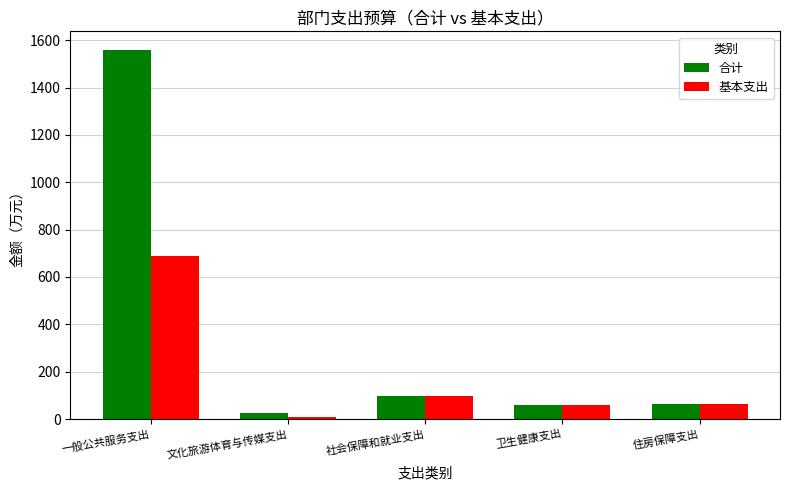

What is the total value across all series at 社会保障和就业支出?

195.8